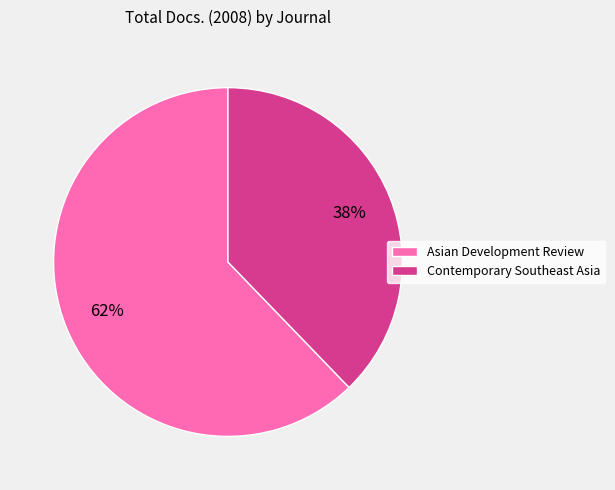

How many slices are in this pie chart?

2